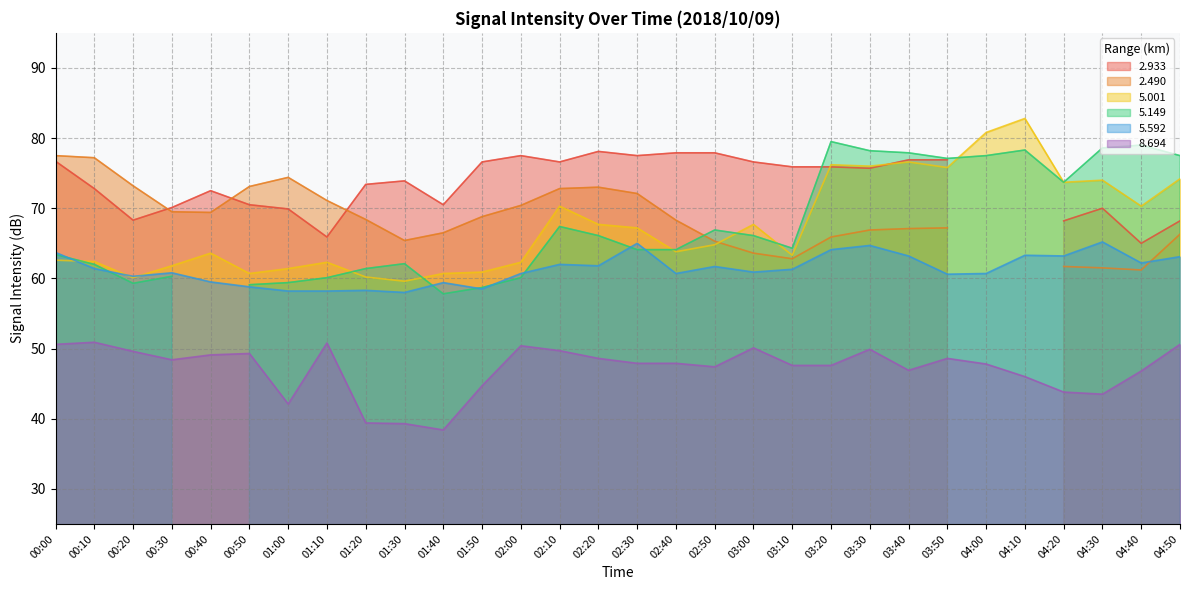

What is the label of the 26th point from the right?

00:40